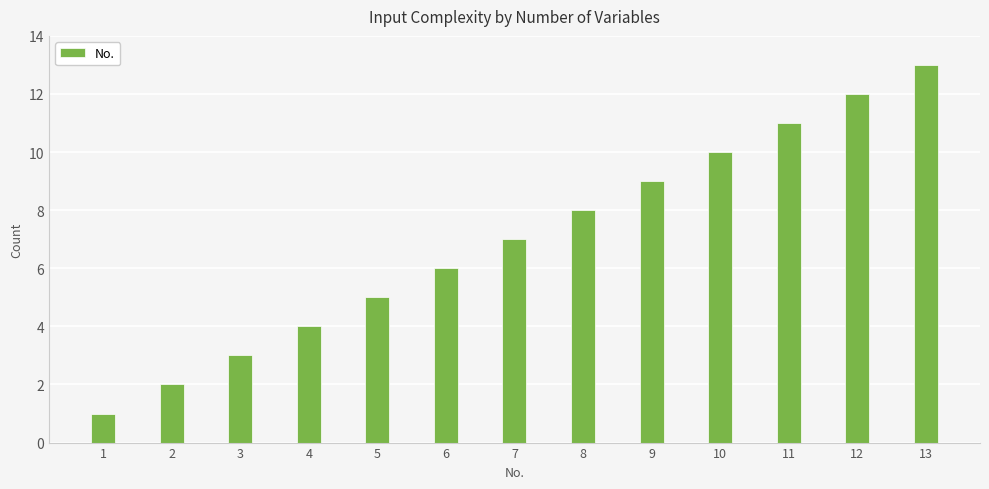

Rank the categories by value from lowest to highest.

1, 2, 3, 4, 5, 6, 7, 8, 9, 10, 11, 12, 13